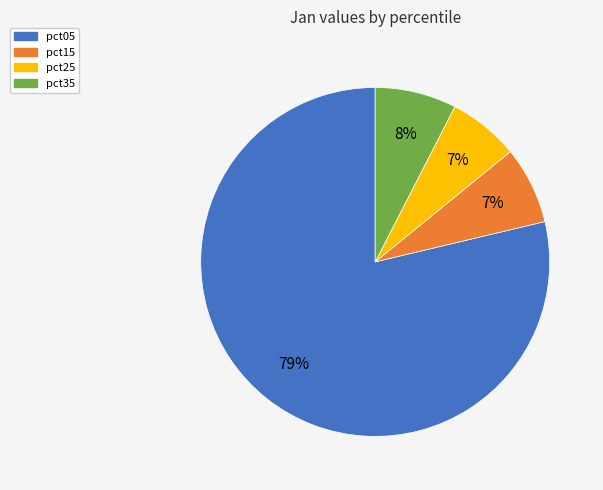

Is the sum of pct25 and pct35 greater than half?

No